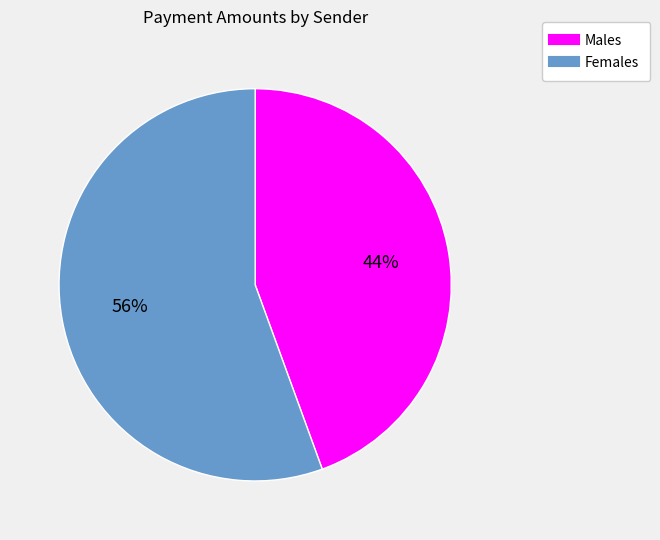

To the nearest percent, what is the average slice percentage?

50%